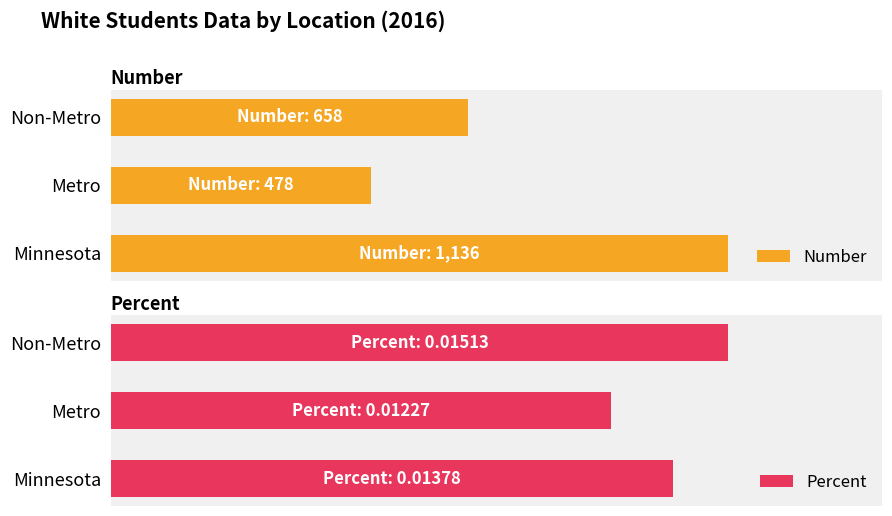

Which series has the largest range (max minus min)?

Number